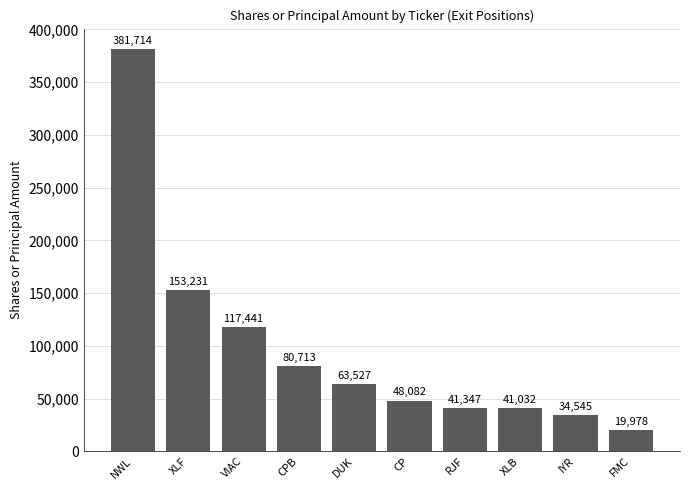

How many bars are there in total?

10